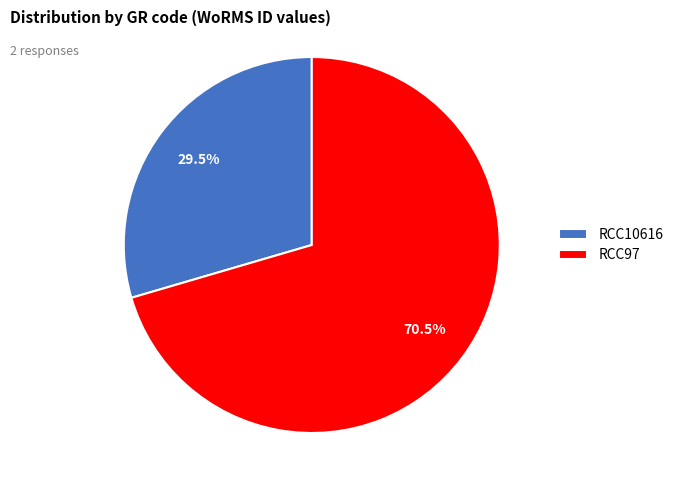

Which category has the smallest portion of the pie?

RCC10616